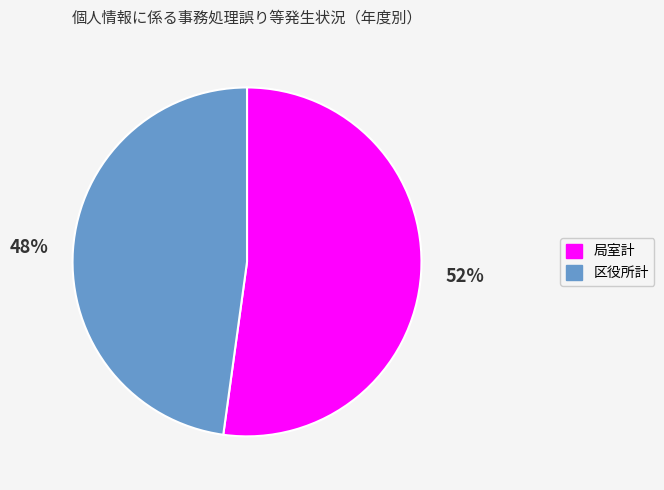

What is the ratio of the value at 局室計 to the value at 区役所計?

1.1